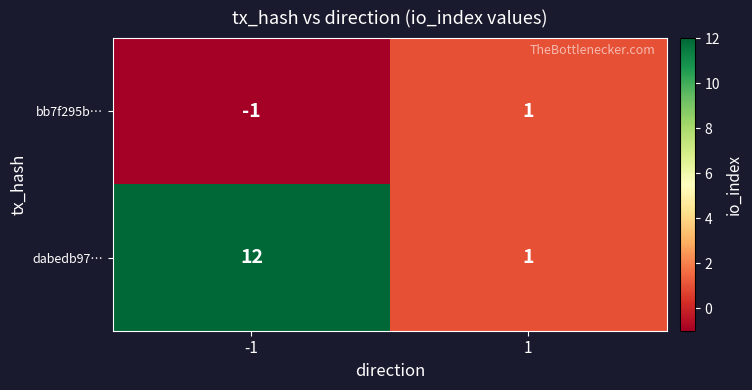

What is the spread (max minus min) of values at -1?

13